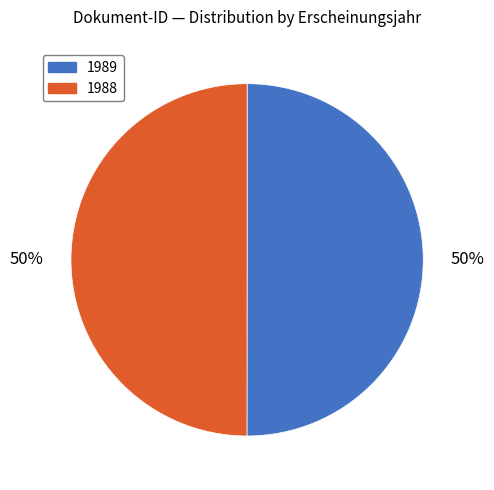

How many segments does this pie chart have?

2